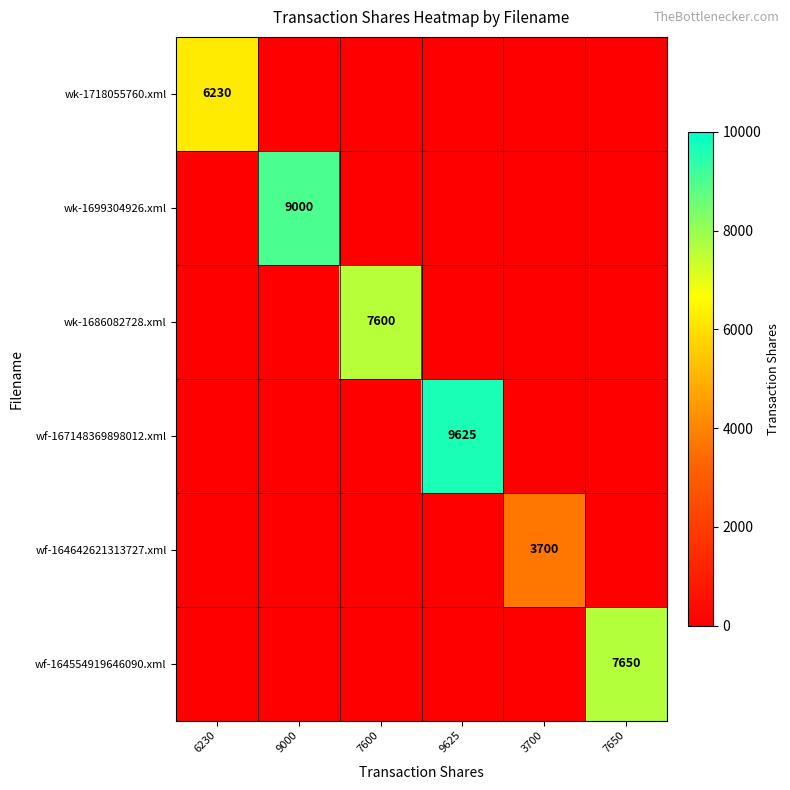

The wf-164554919646090.xml series shows 7650 at 7650. True or false?

True